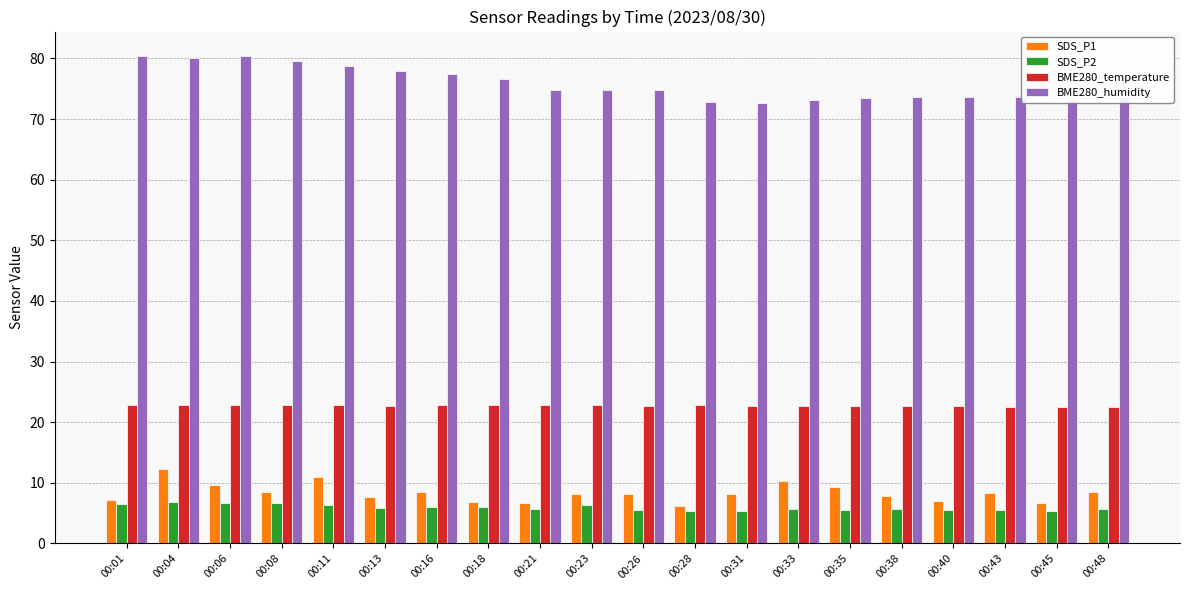

Is it true that BME280_humidity equals 72.6 at 00:31?

True